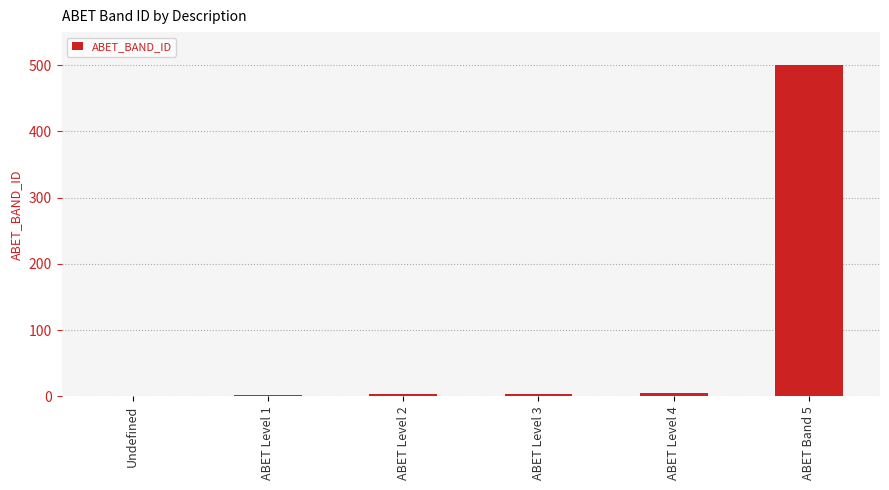

How many distinct data groups are displayed?

1